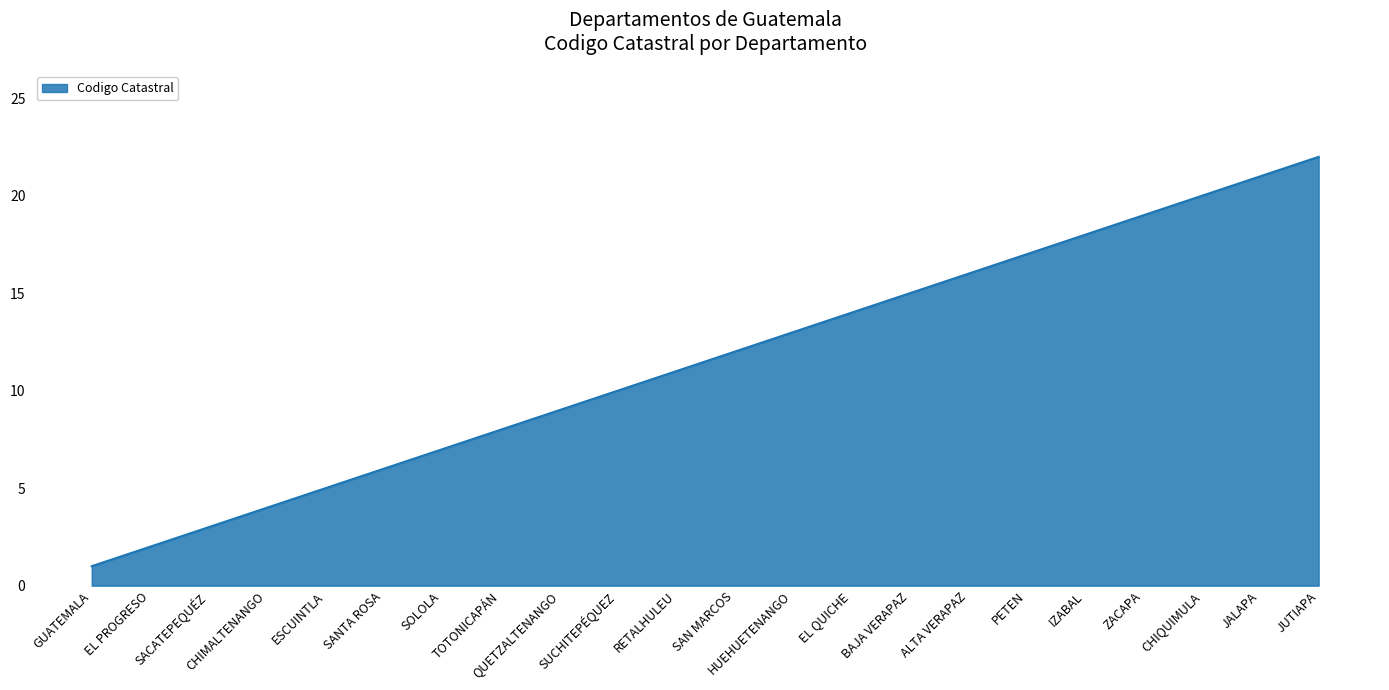

The chart shows a value of 22 at JUTIAPA. True or false?

True